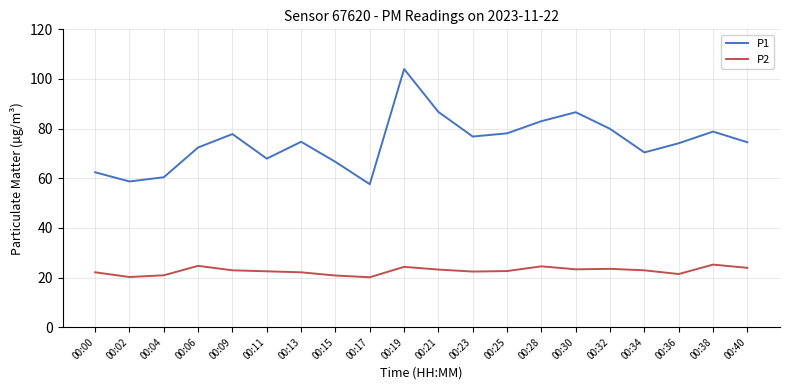

Which series changed the most between 00:02 and 00:04?

P1